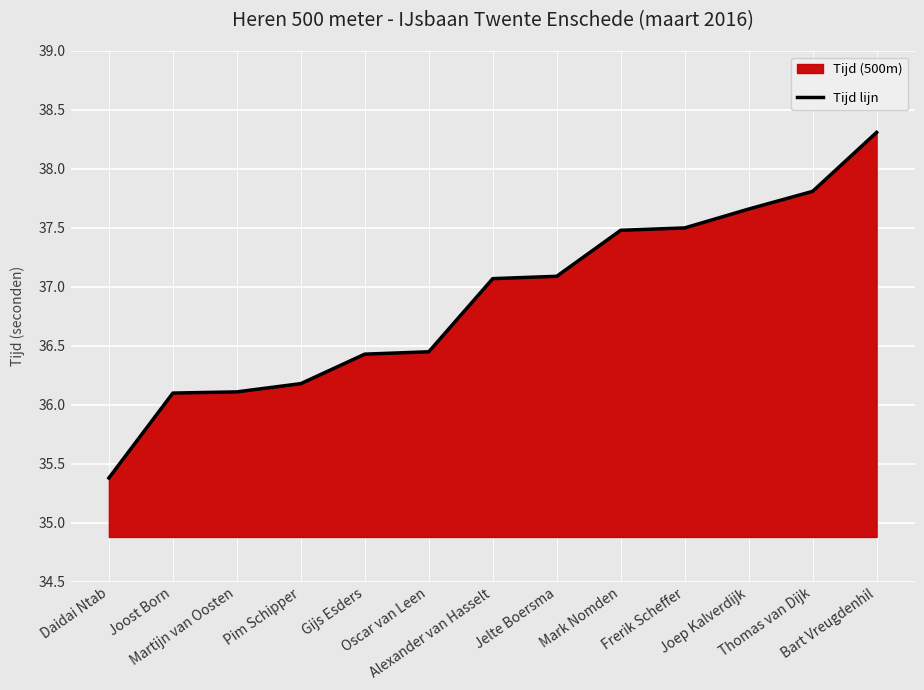

How many series are shown in this chart?

1